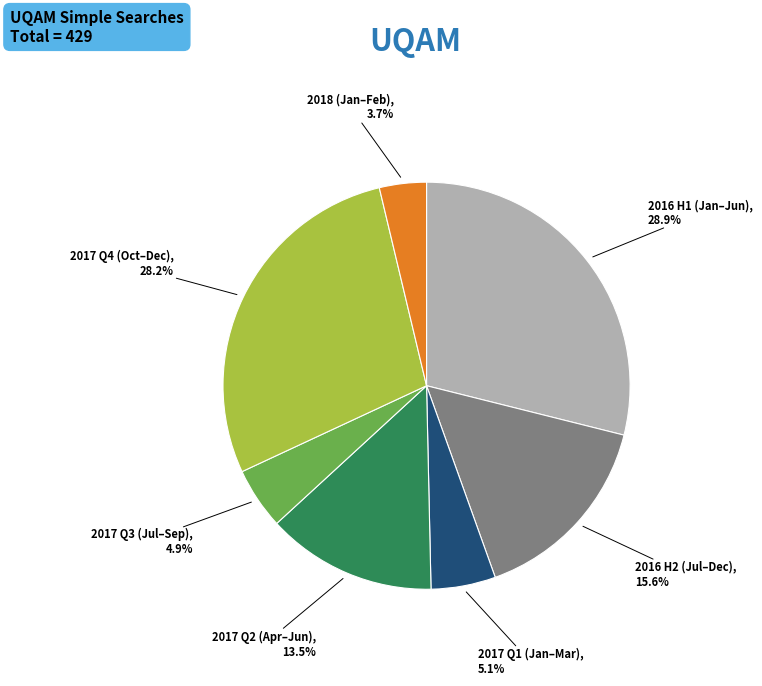

Is there any slice that represents more than half of the pie?

No